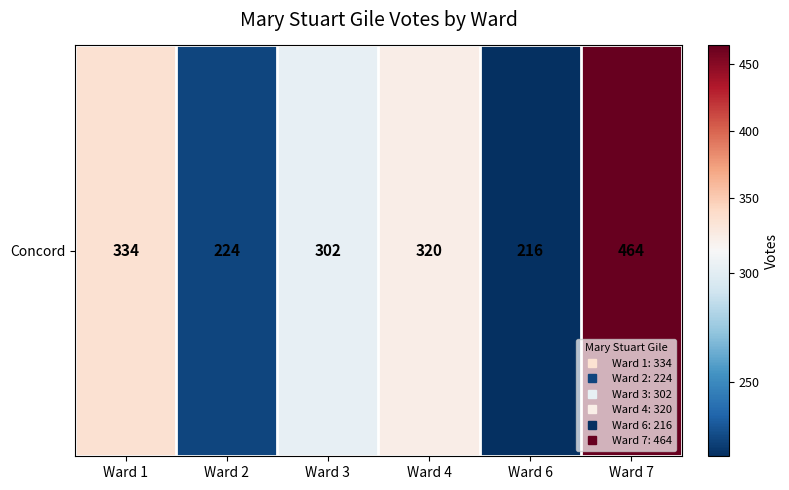

Reading right to left, list all the values displayed in this chart.

464	216	320	302	224	334